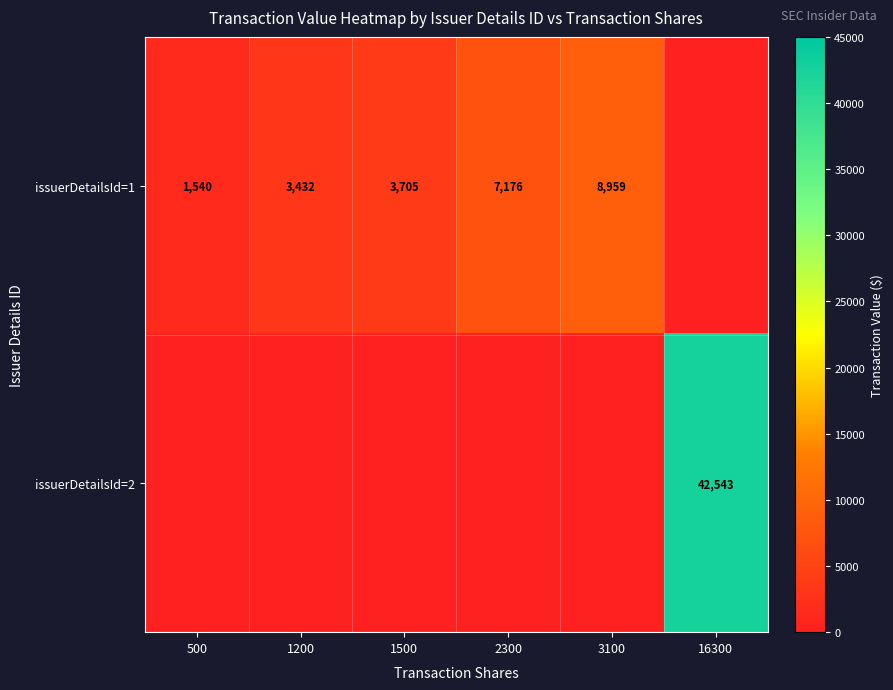

Is it true that issuerDetailsId=1 equals 962 at 1500?

False